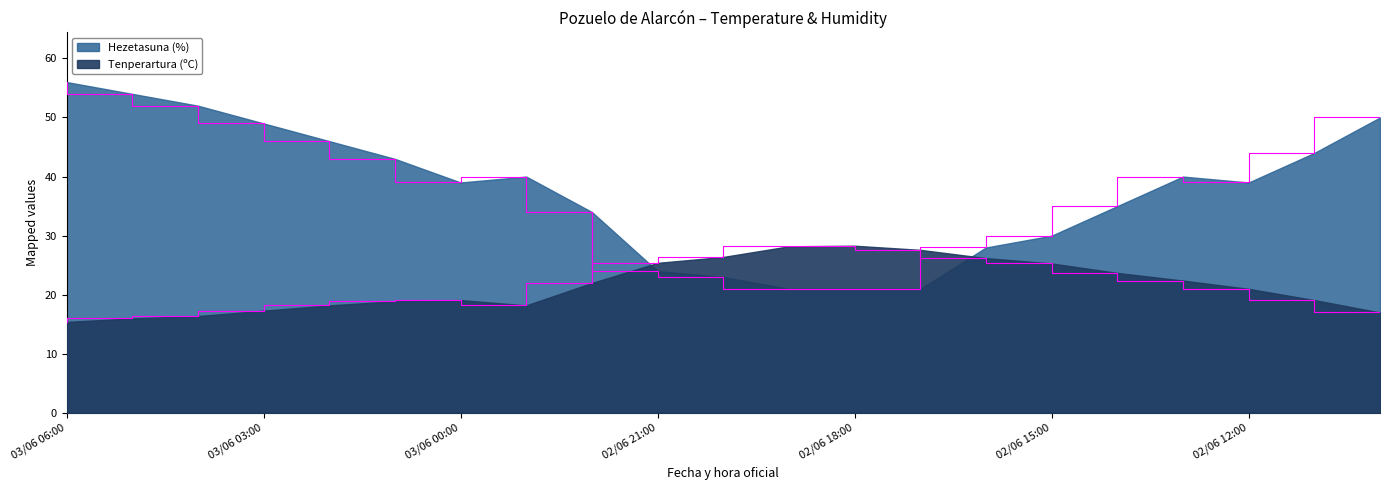

How many distinct data groups are displayed?

2